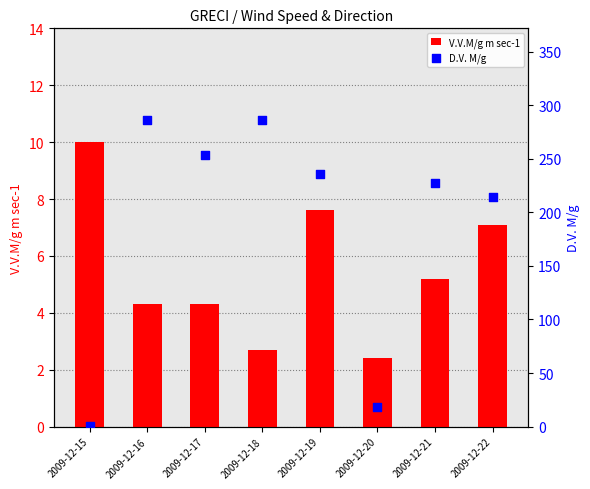

Which series reaches the maximum Y coordinate?

D.V. M/g